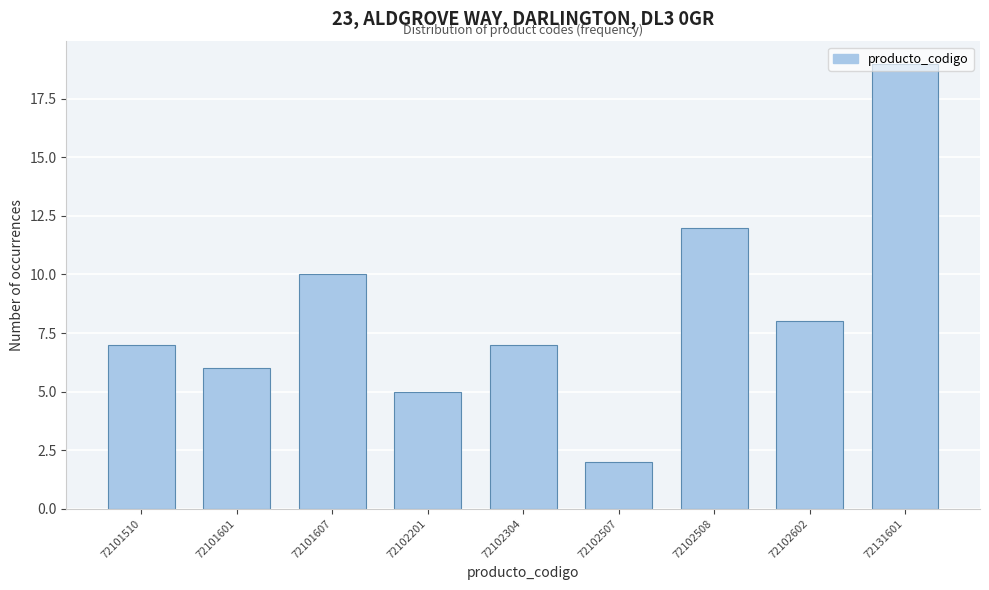

What is the difference between the maximum and minimum values?

17